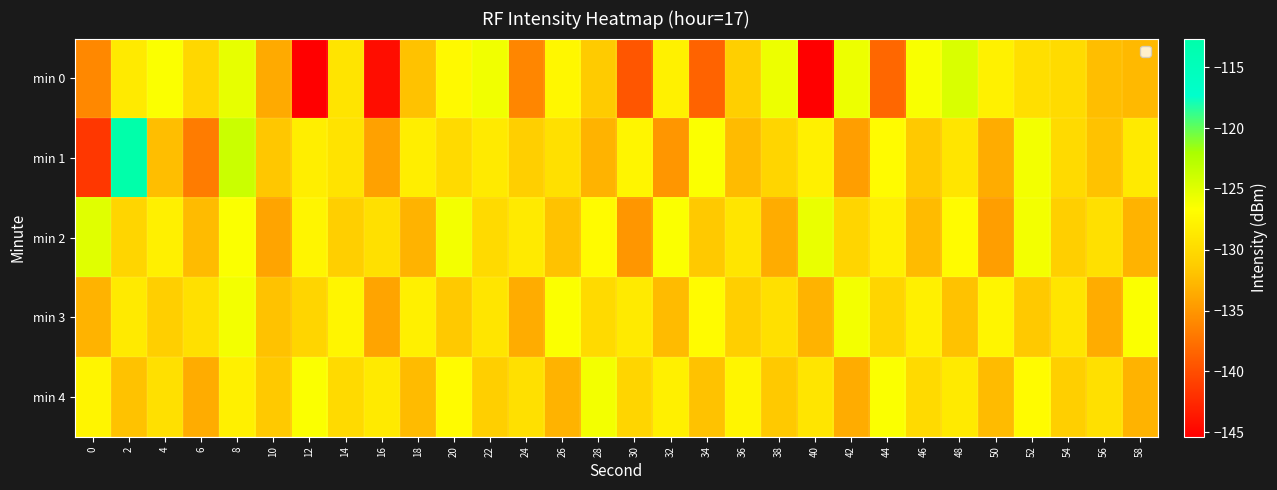

Which series changed the most between 20 and 32?

min 1